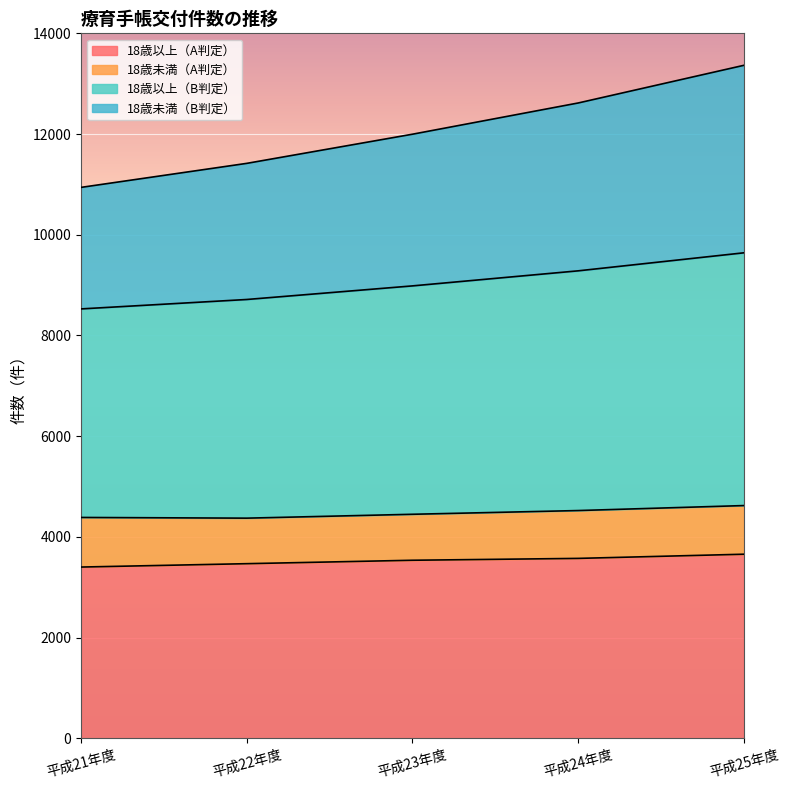

What is the lowest value of the 18歳以上（A判定） series?

3402